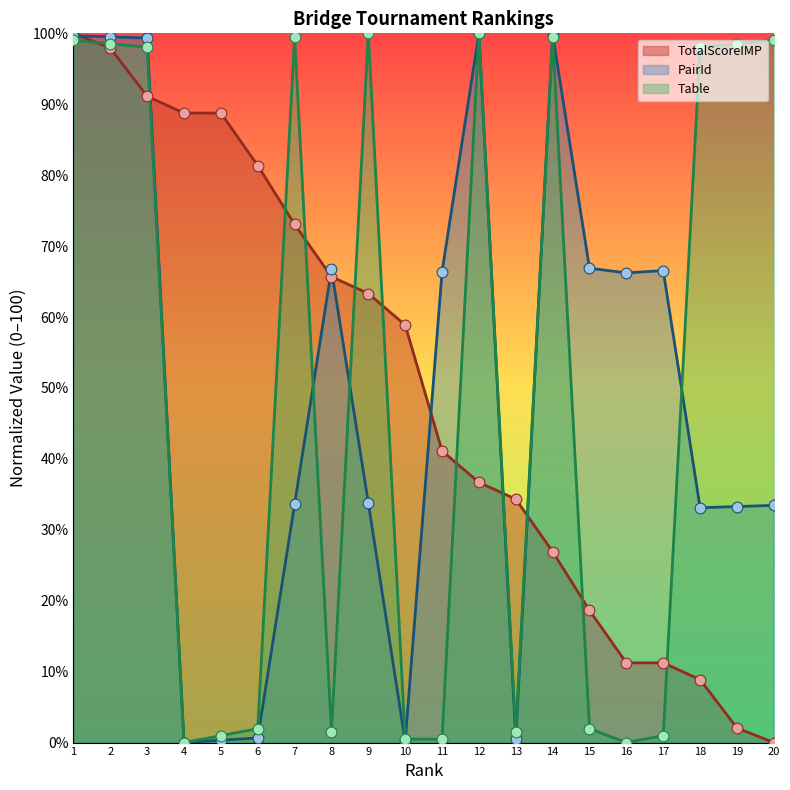

Which series reaches the maximum Y coordinate?

TotalScoreIMP